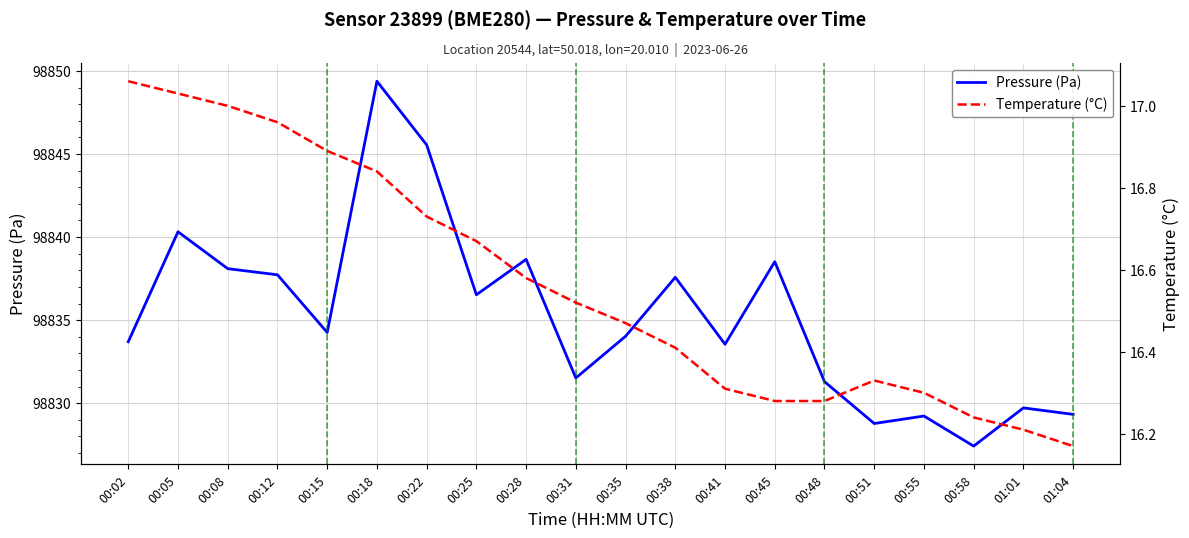

Which category has the highest value in the Temperature (°C) series?

00:02